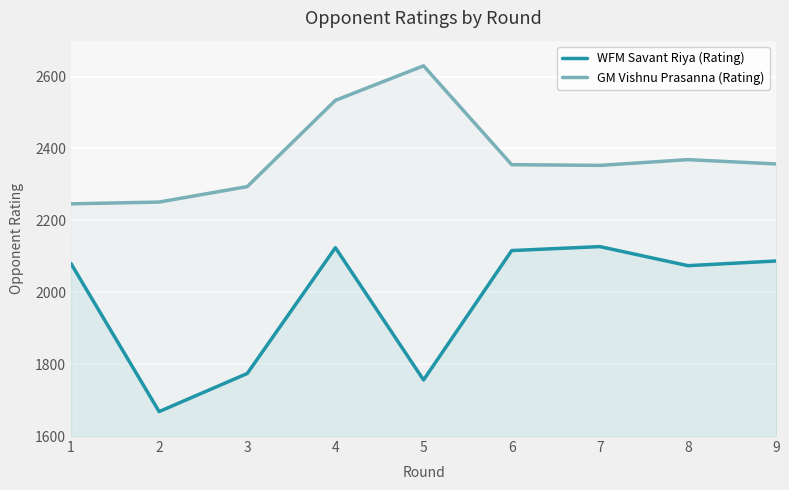

True or false: GM Vishnu Prasanna (Rating) and WFM Savant Riya (Rating) intersect in this chart.

False